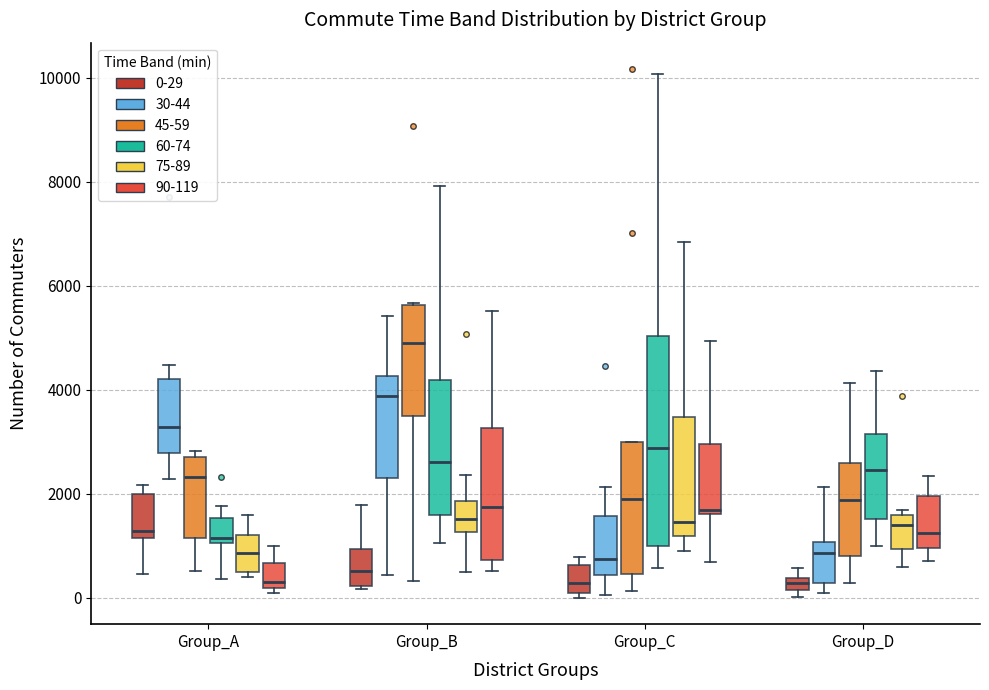

Where does the lower whisker of the box for Group_D (75-89) end on the y-axis? The values are not printed on the chart, so give them approximately, as read against the axis.

600